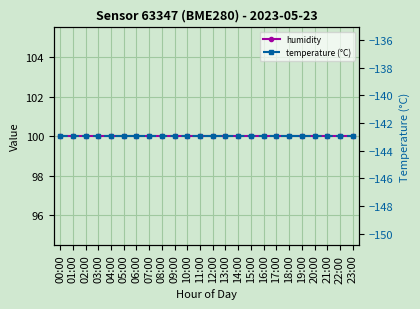

At which label does temperature (°C) reach its minimum?

00:00